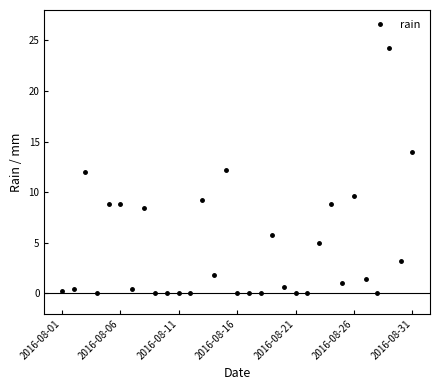

What is the average value?

4.4